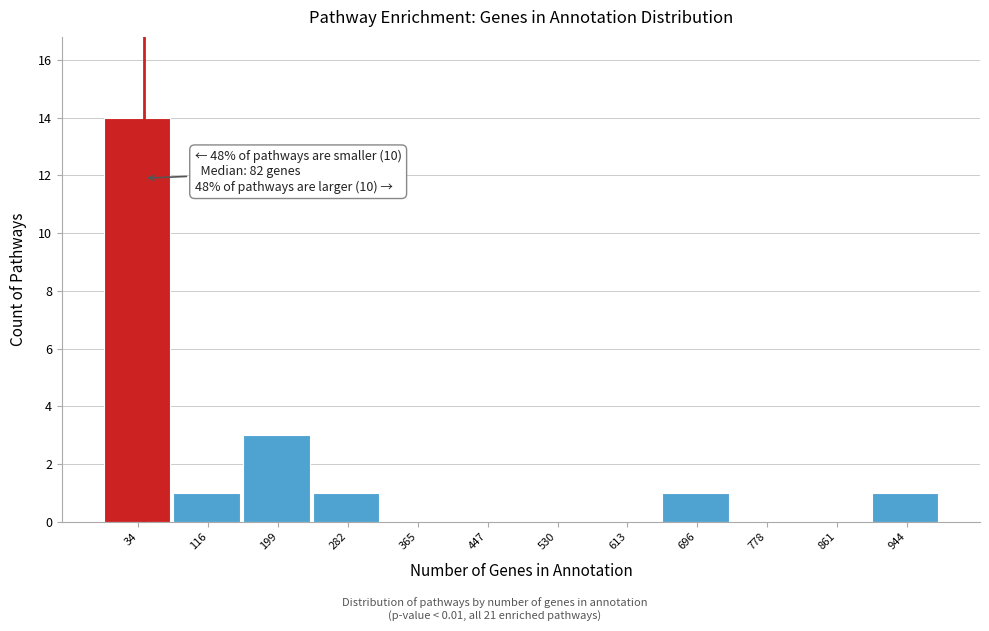

Reading left to right, extract all data points from this chart.

34=14	116=1	199=3	282=1	365=0	447=0	530=0	613=0	696=1	778=0	861=0	944=1